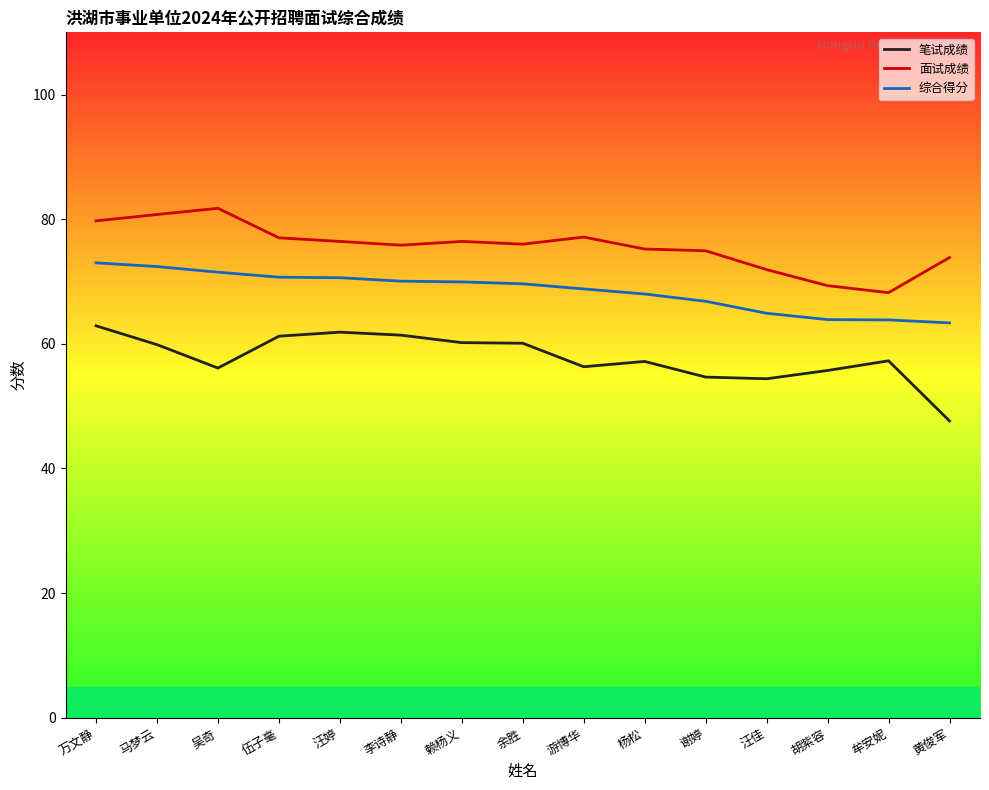

Rank the series by their maximum value, from highest to lowest.

面试成绩, 综合得分, 笔试成绩